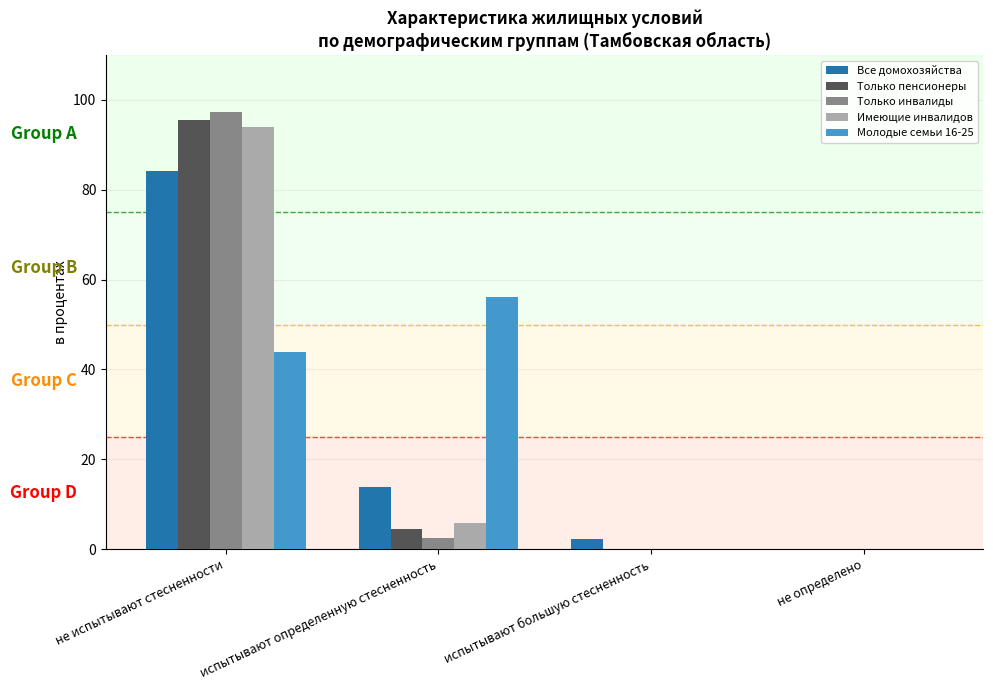

Between испытывают определенную стесненность and не определено, which series saw the biggest shift?

Молодые семьи 16-25